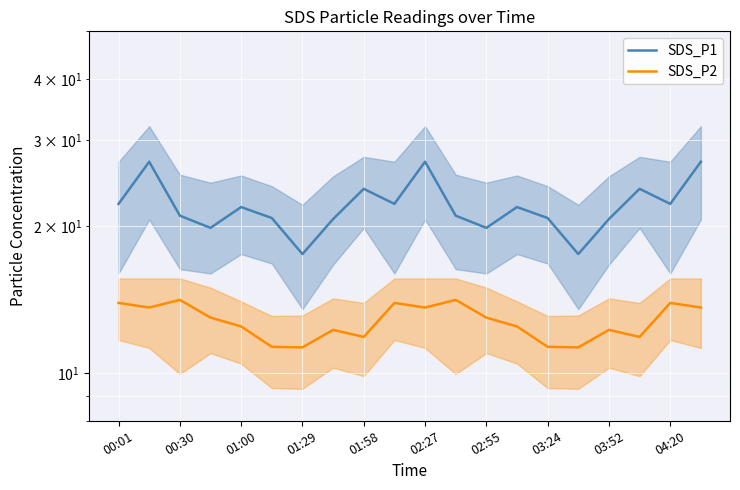

What is the lowest value of the SDS_P1 series?

17.5